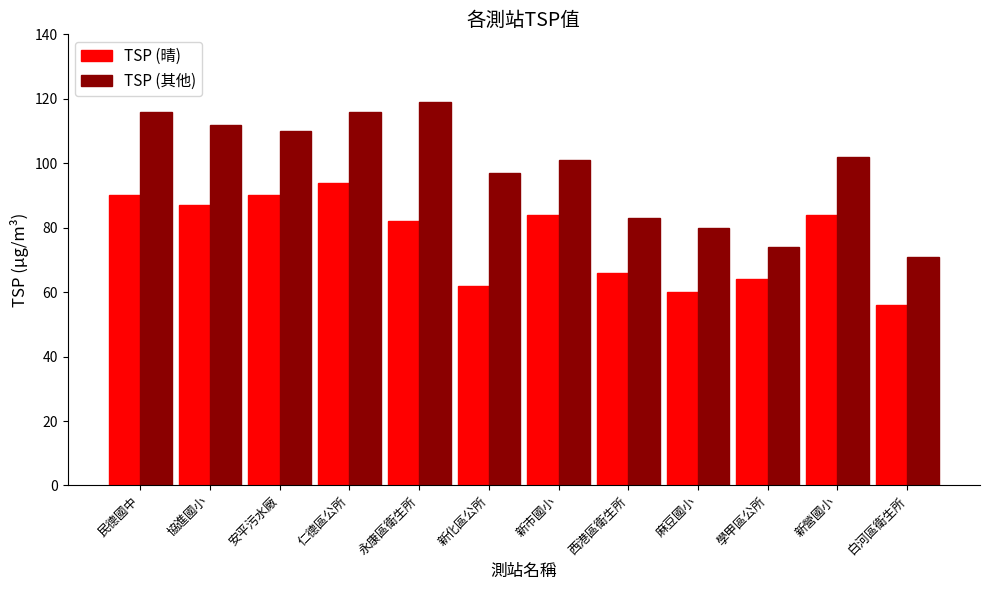

At which label does TSP (其他) reach its minimum?

白河區衛生所